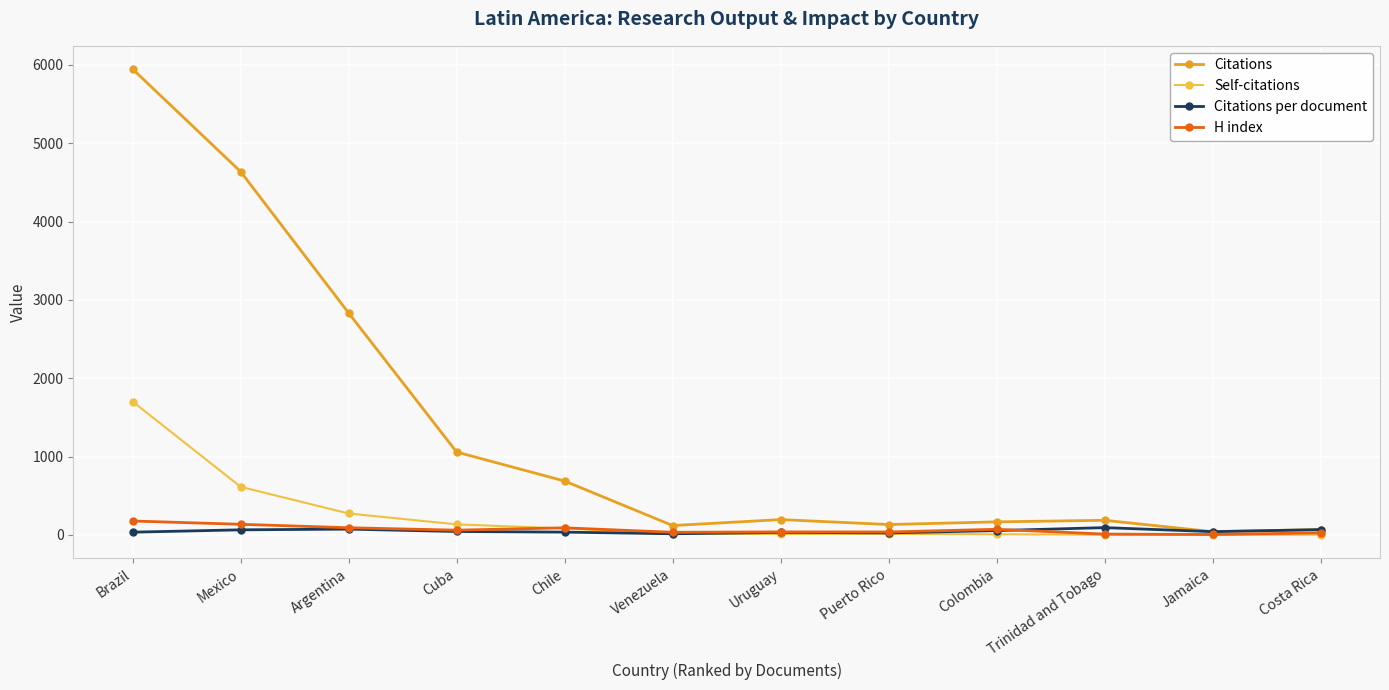

Which series has the widest spread of values?

Citations